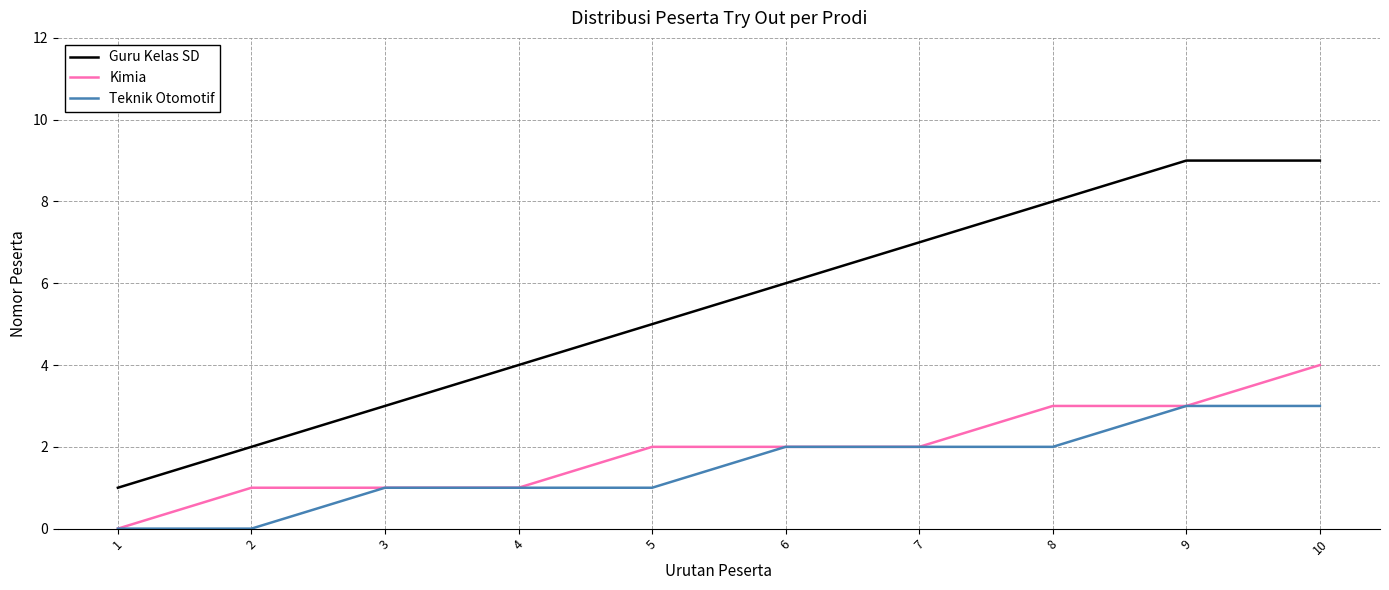

What is the difference between the Kimia values at 3 and 1?

1